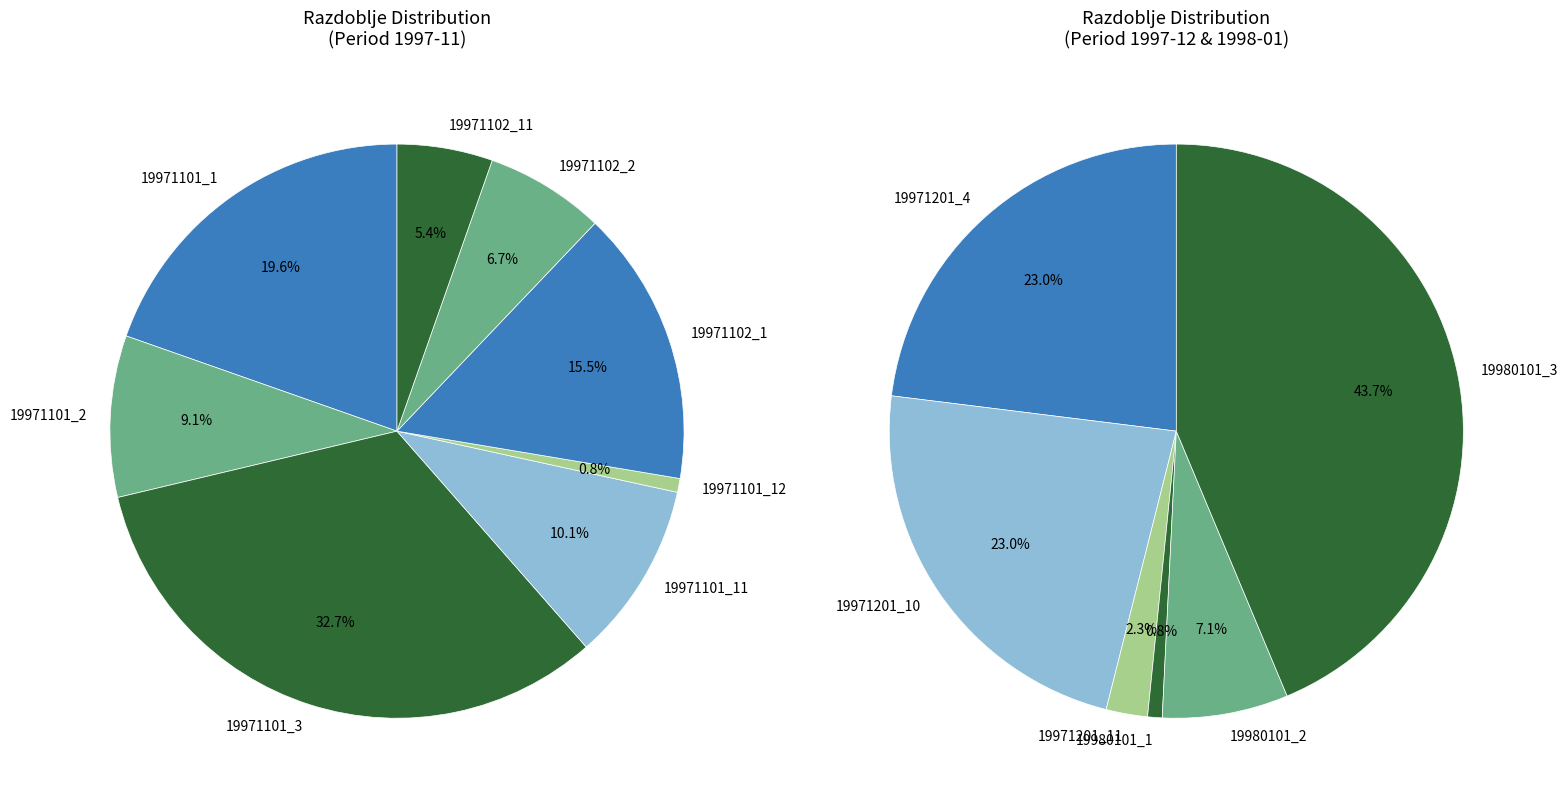

How many segments does this pie chart have?

14